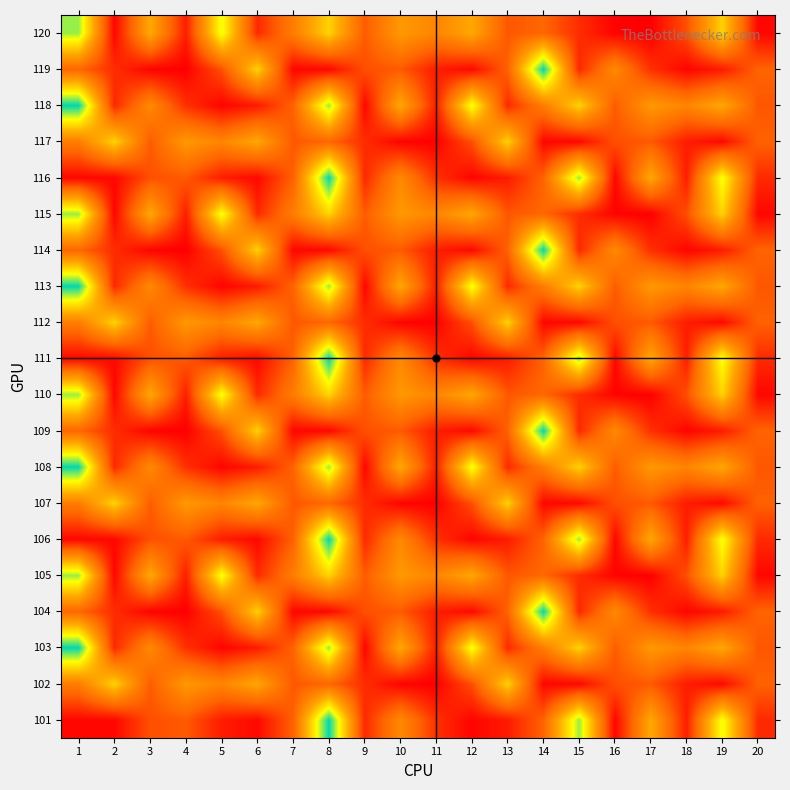

Between 2 and 20, which is larger?

20